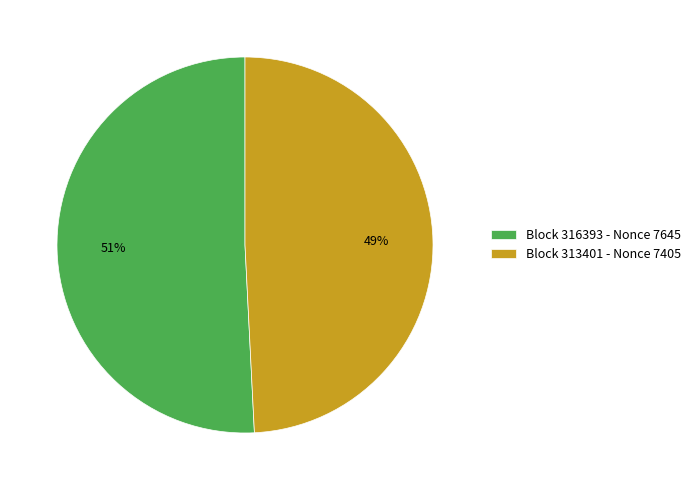

What is the ratio of the value at Block 316393 - Nonce 7645 to the value at Block 313401 - Nonce 7405?

1.0